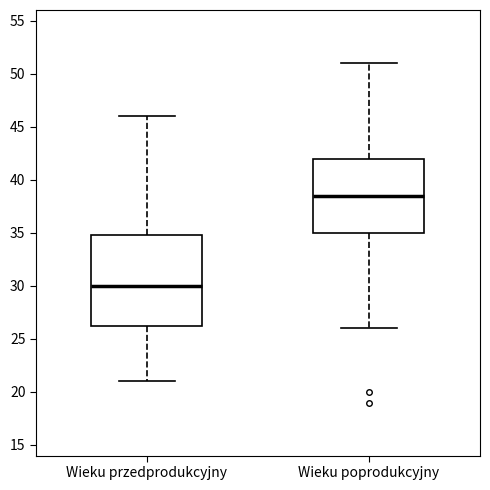

Reading left to right, read every box against the y-axis: the position of its median line, the range the box covers, and the ends of its whiskers. The values are not printed on the chart, so give them approximately, as read against the axis.

Wieku przedprodukcyjny: median 30.0, box 26.5 to 35.0, whiskers 21.0 to 46.0
Wieku poprodukcyjny: median 38.5, box 35.0 to 42.0, whiskers 26.0 to 51.0